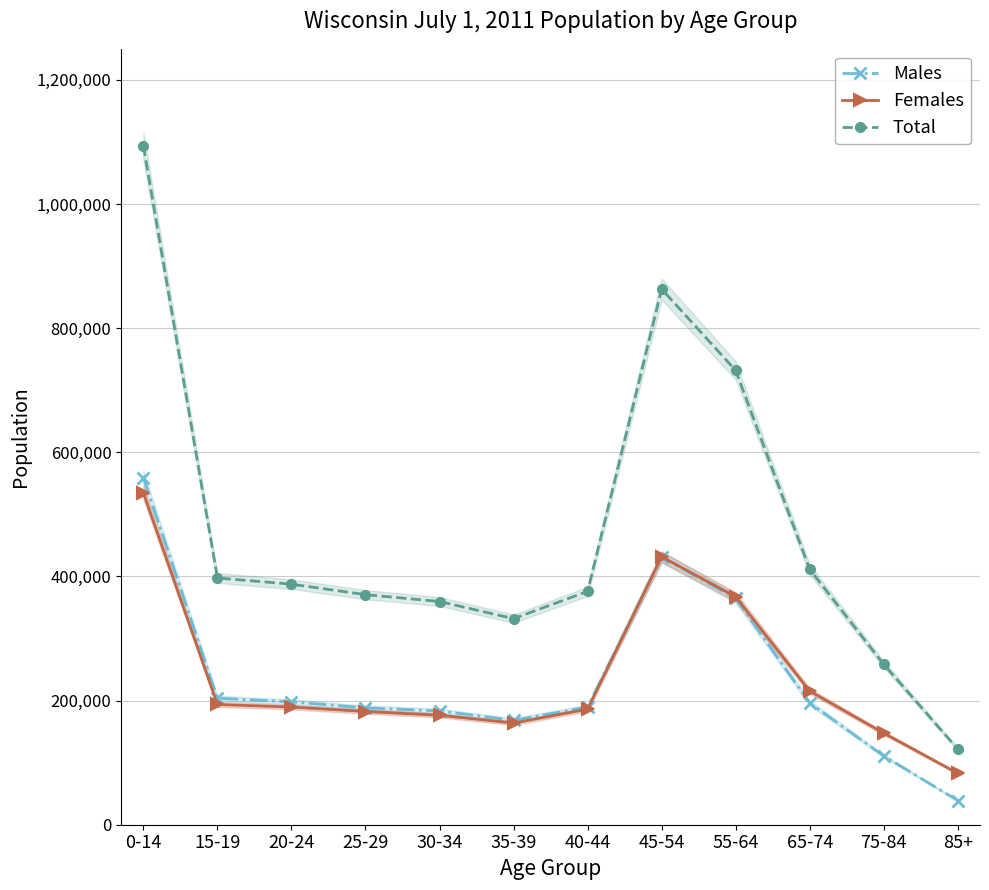

What is the label of the 8th point from the left?

45-54